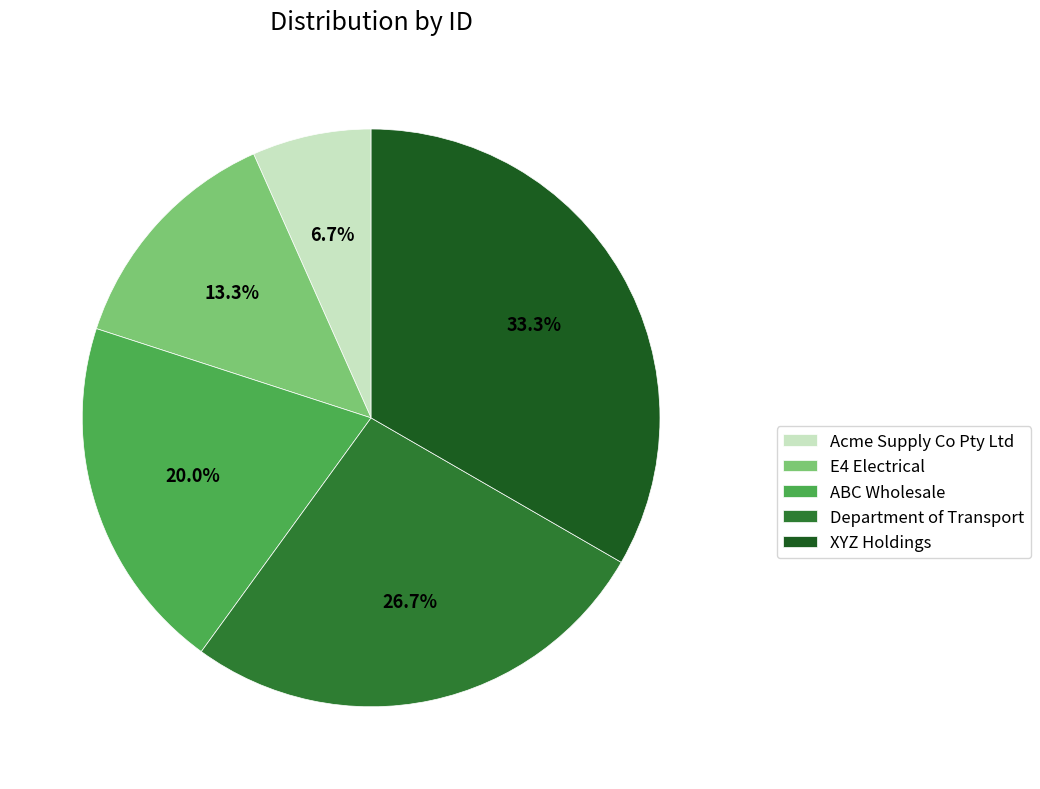

To the nearest percent, what is the difference between the XYZ Holdings and Department of Transport slice percentages?

7%